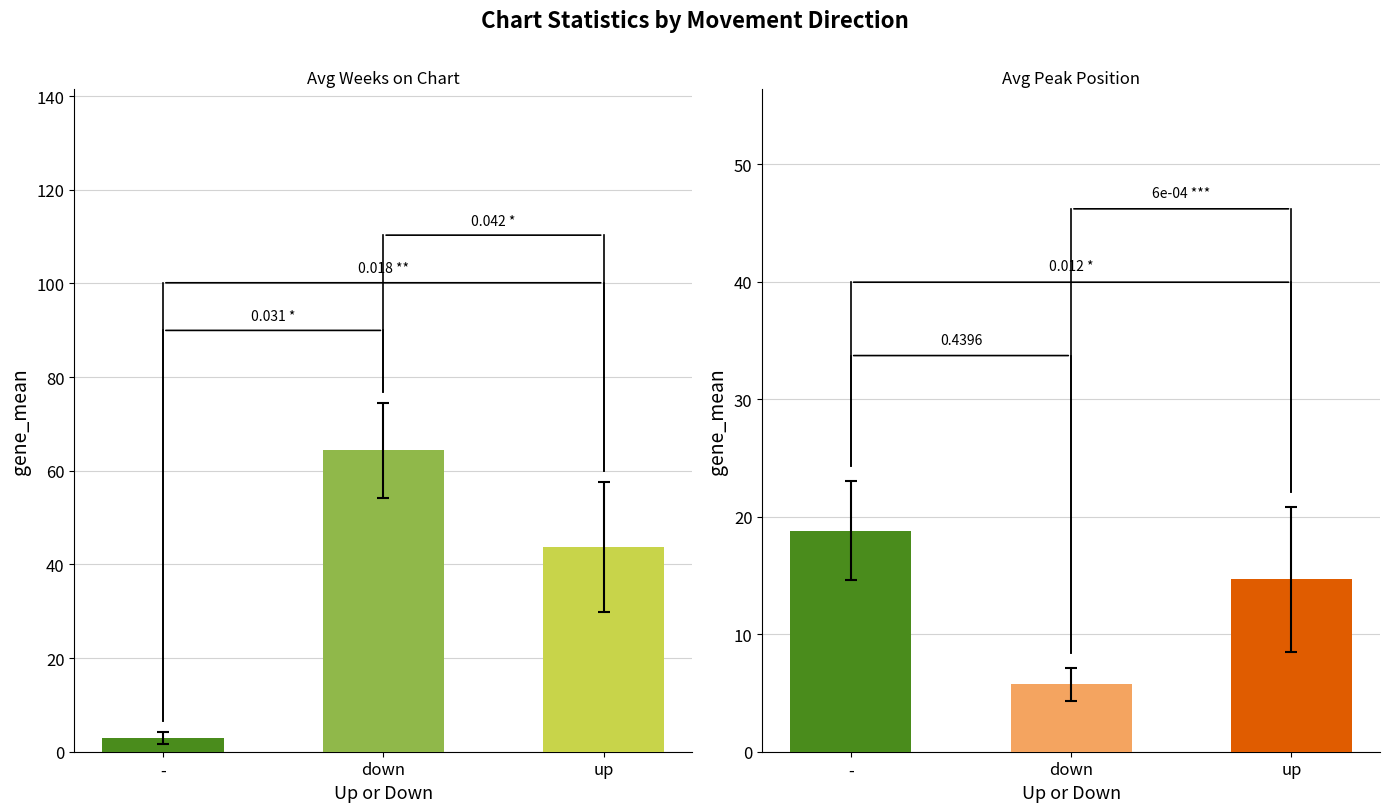

Does the chart contain stacked bars?

No